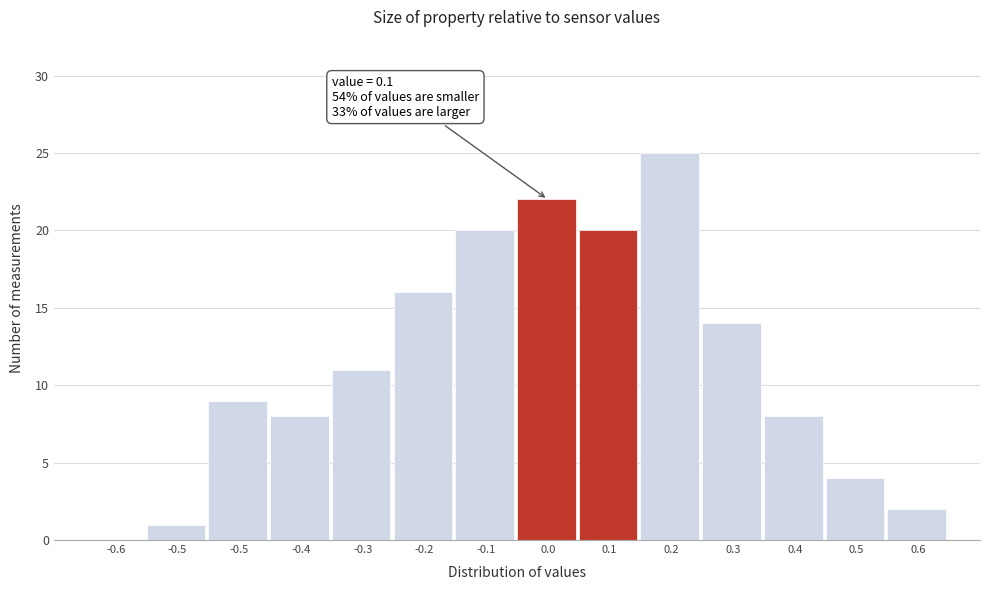

Are the bars horizontal?

No